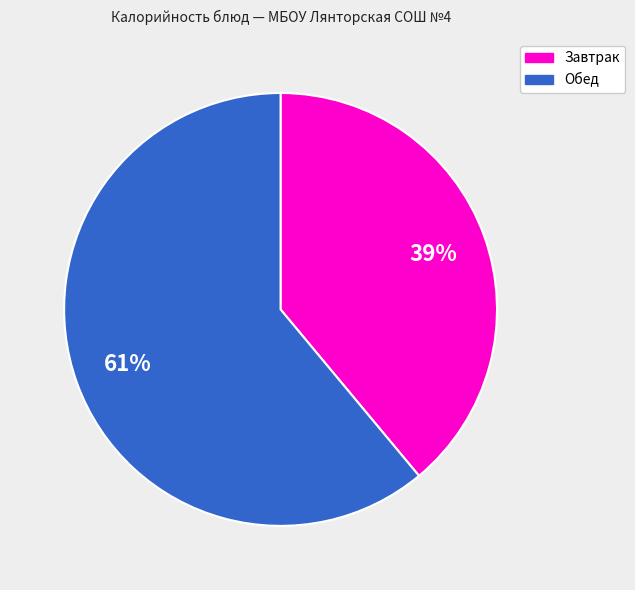

Is the sum of Обед and Завтрак greater than half?

Yes